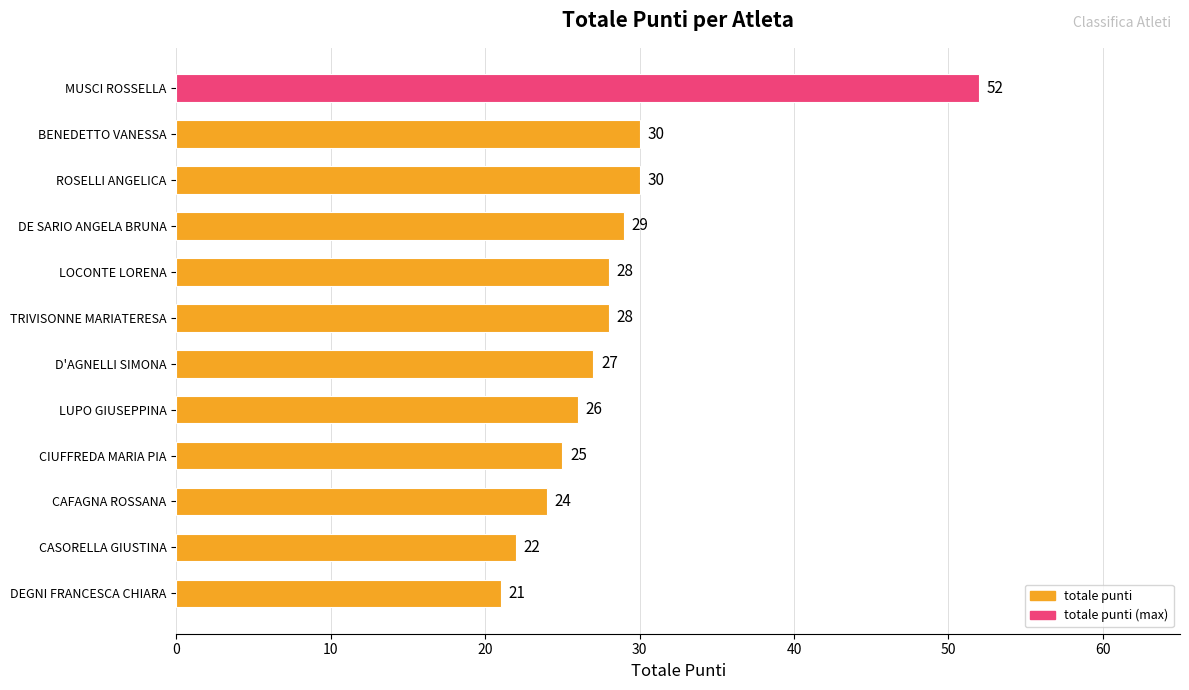

How many values are below 28?

6